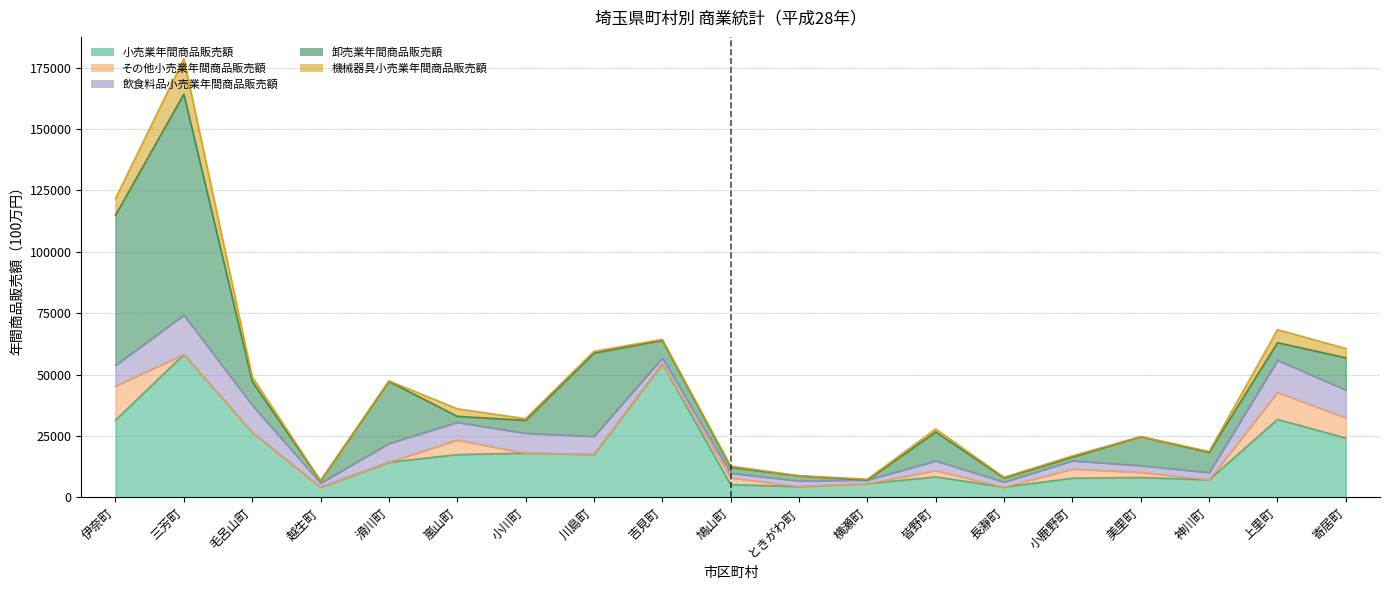

How many lines are shown in the chart?

6